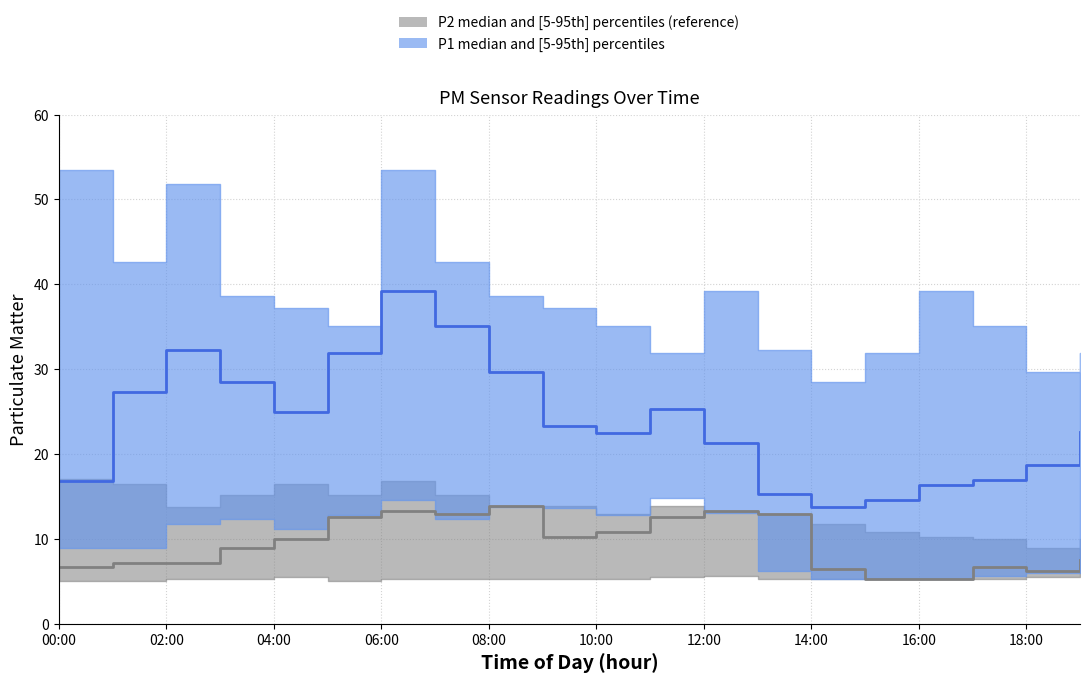

At which label does P2_lower reach its minimum?

00:00